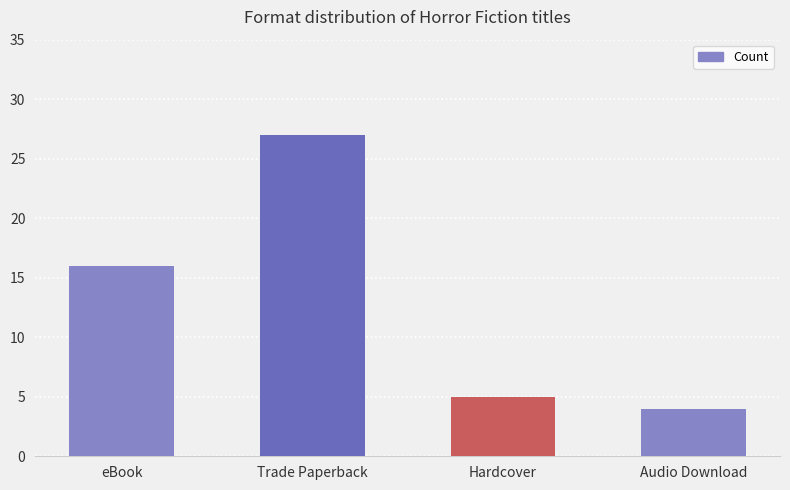

Reading right to left, transcribe all the data shown in this chart.

4	5	27	16